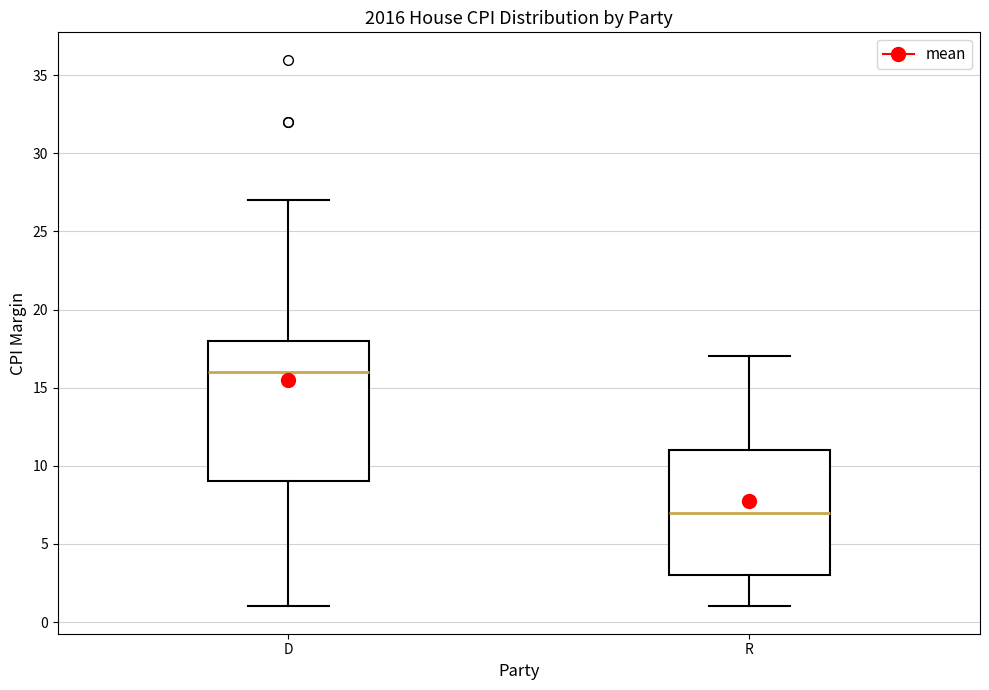

Which box's median line is the lowest?

R